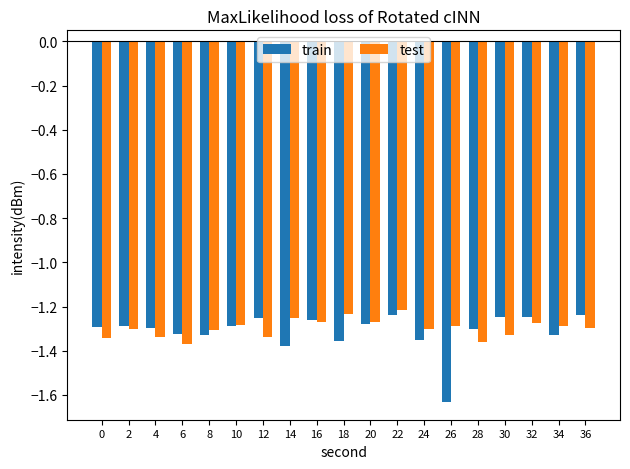

The value of train at 10 is -1.3. True or false?

True